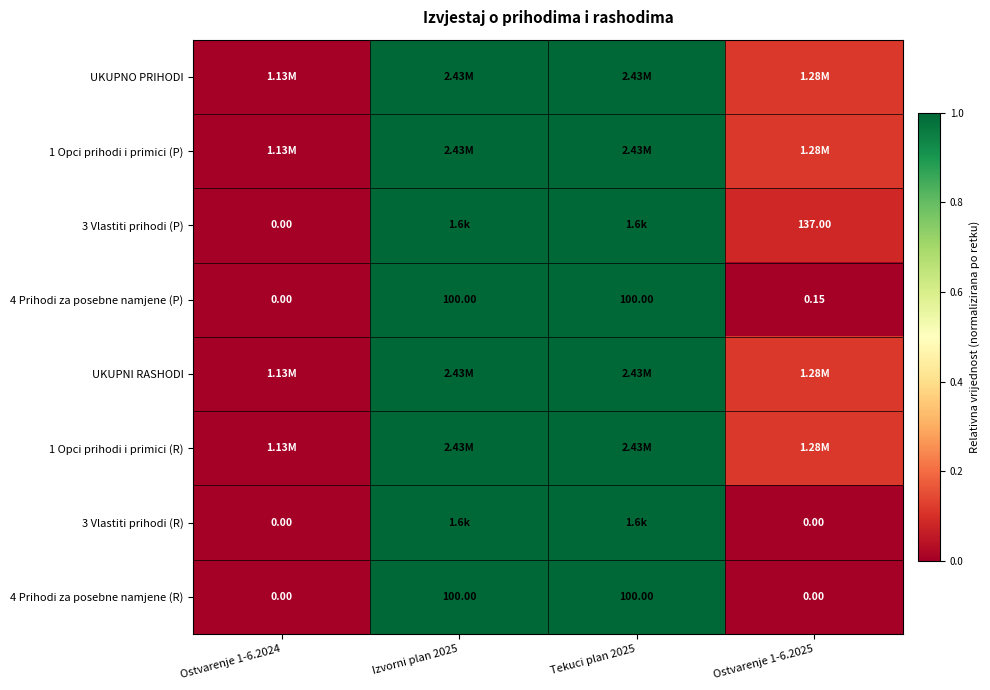

Is it true that 3 Vlastiti prihodi (R) equals 1.0 at Tekuci plan 2025?

True